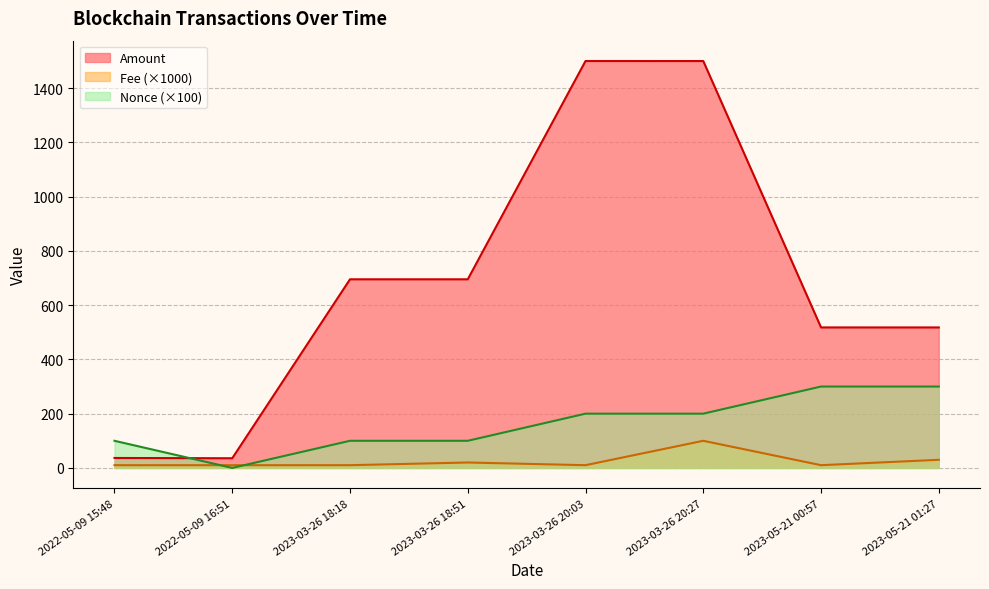

Read the Amount value at 2022-05-09 15:48.

36.7